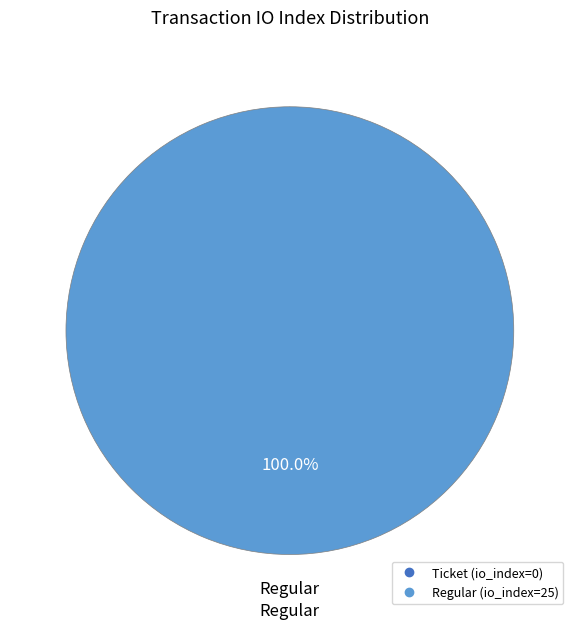

Count the number of slices in the pie.

2